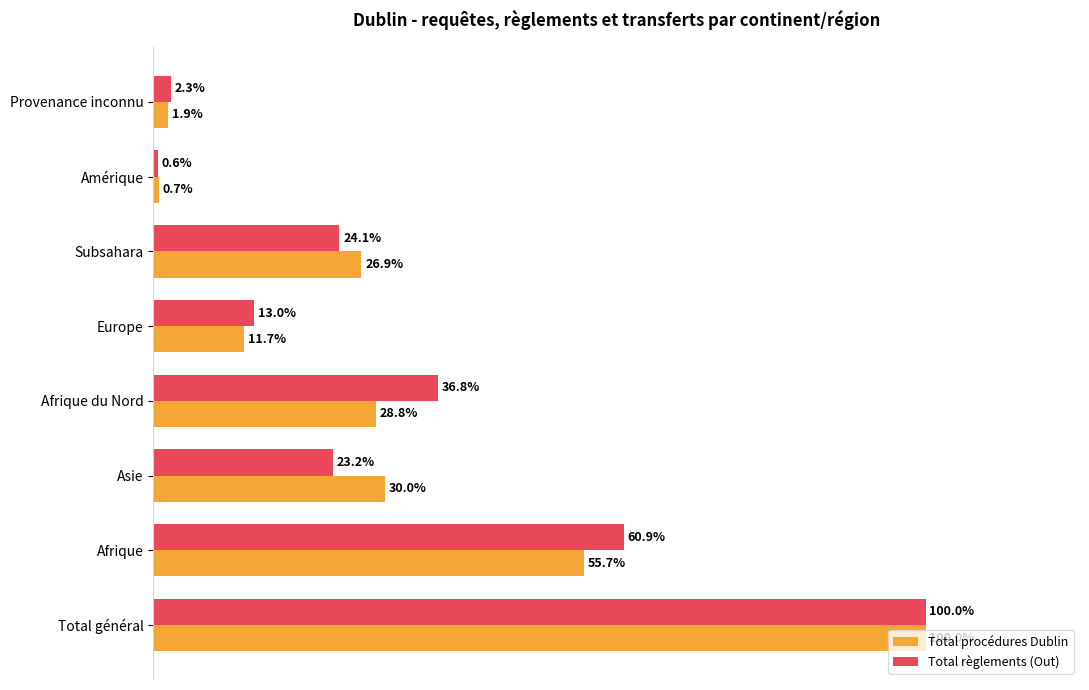

Which series has the widest spread of values?

Total règlements (Out)